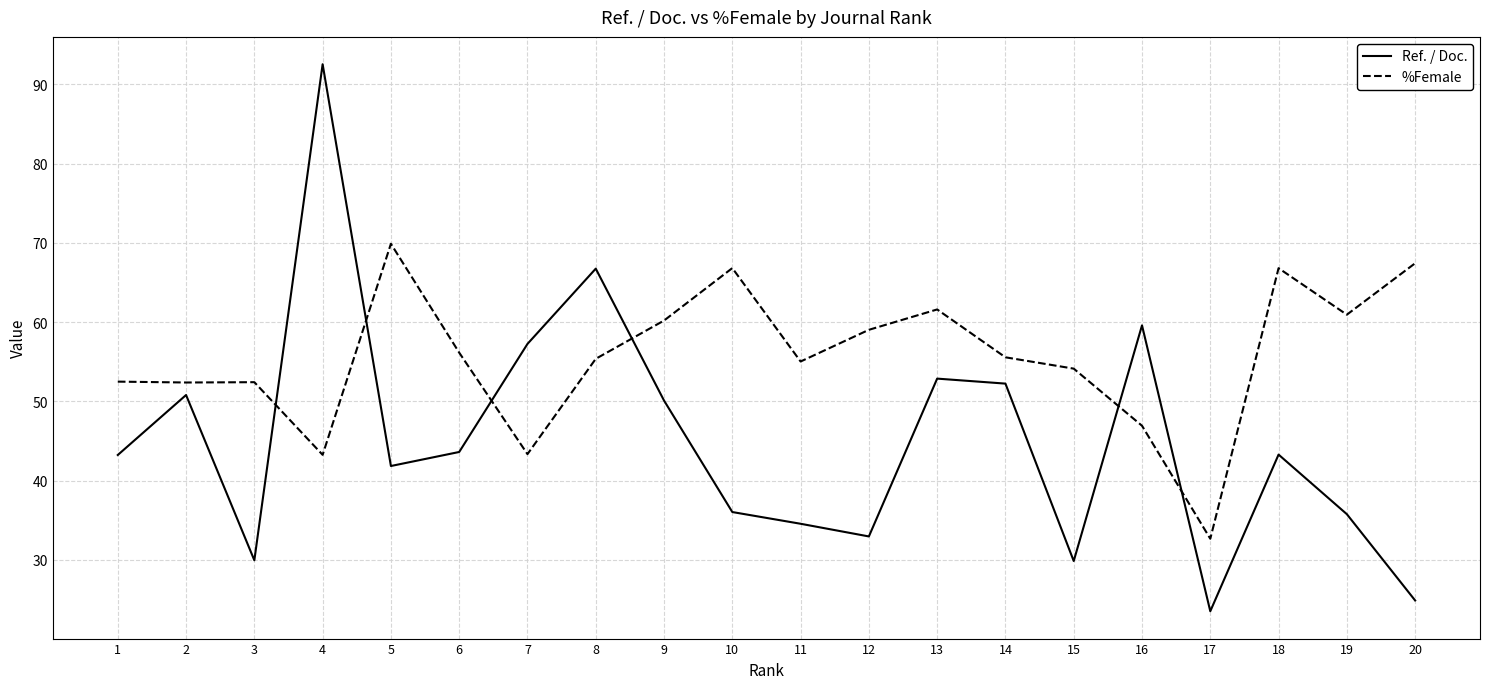

Which series changed the most between 9 and 15?

Ref. / Doc.